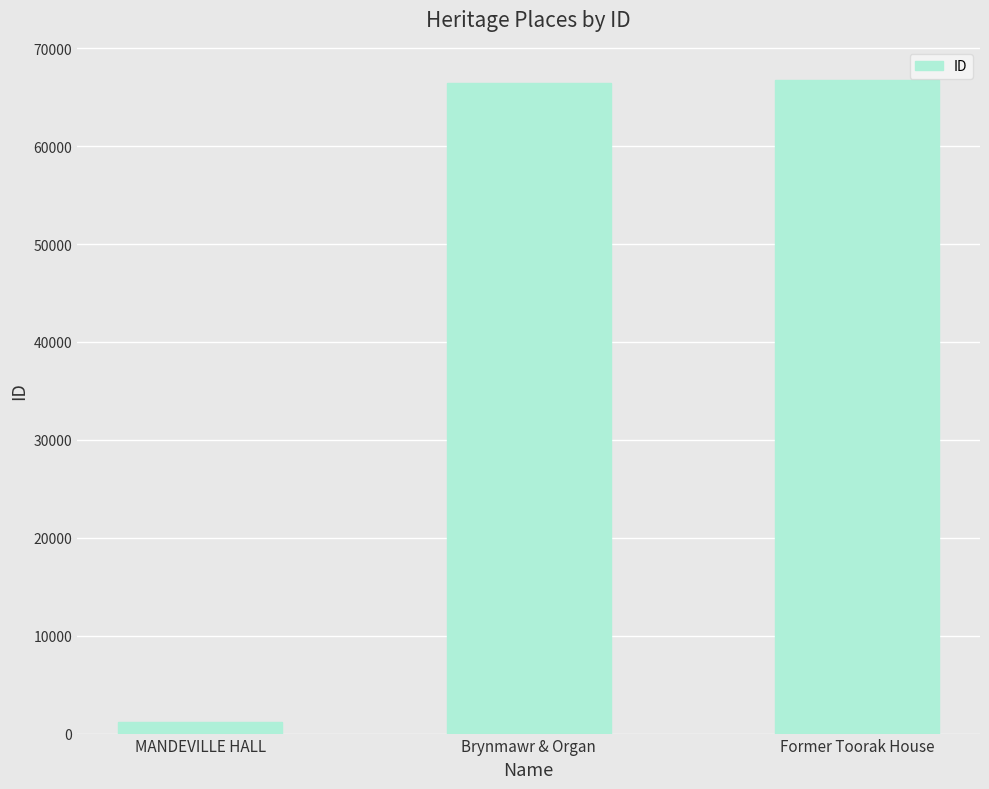

What is the sum of the values at Former Toorak House and Brynmawr & Organ?

133233